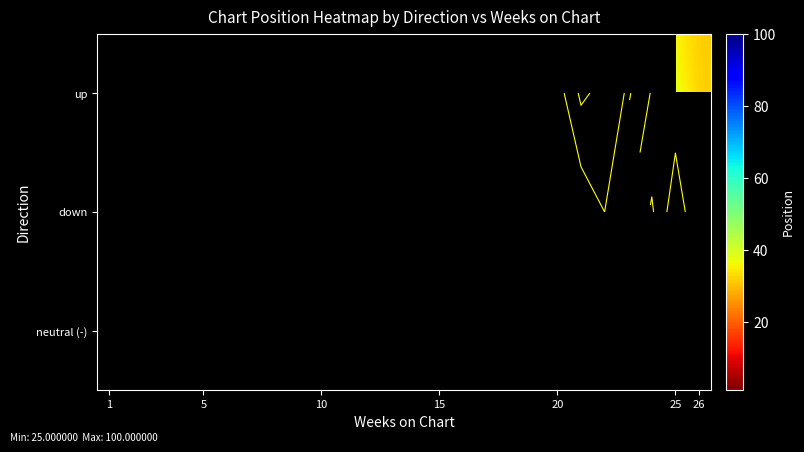

What is the difference between the highest and lowest values at 25?

19.5